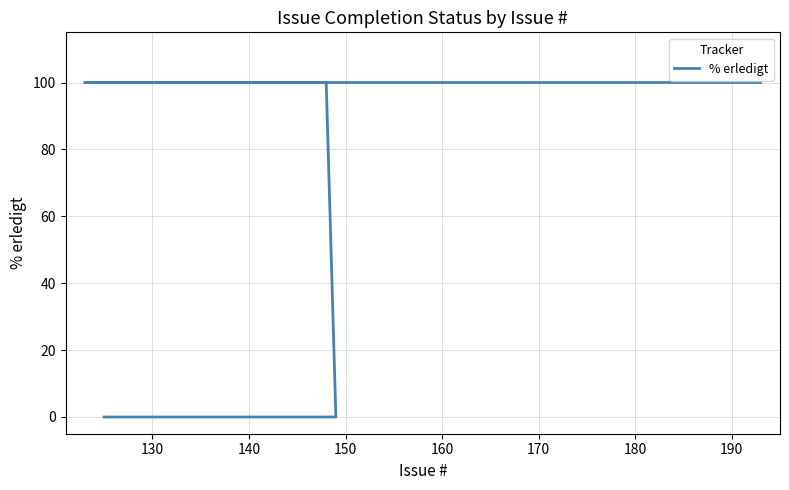

What is the sum of the values at 170 and 140?

200